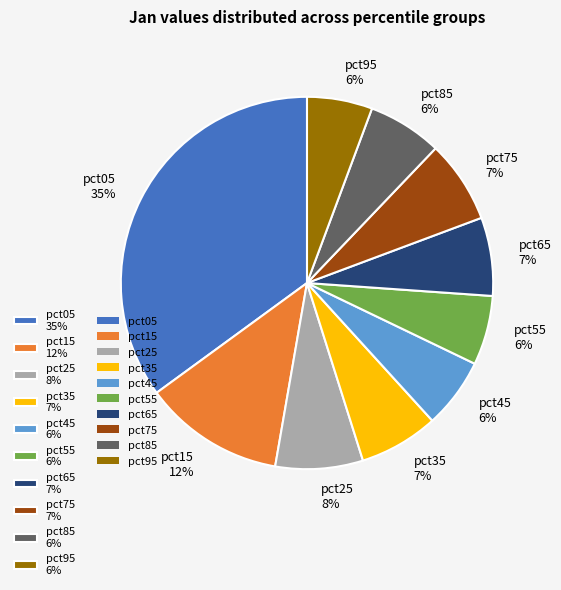

Do pct45 6% and pct95 6% together represent more than half of the pie?

No